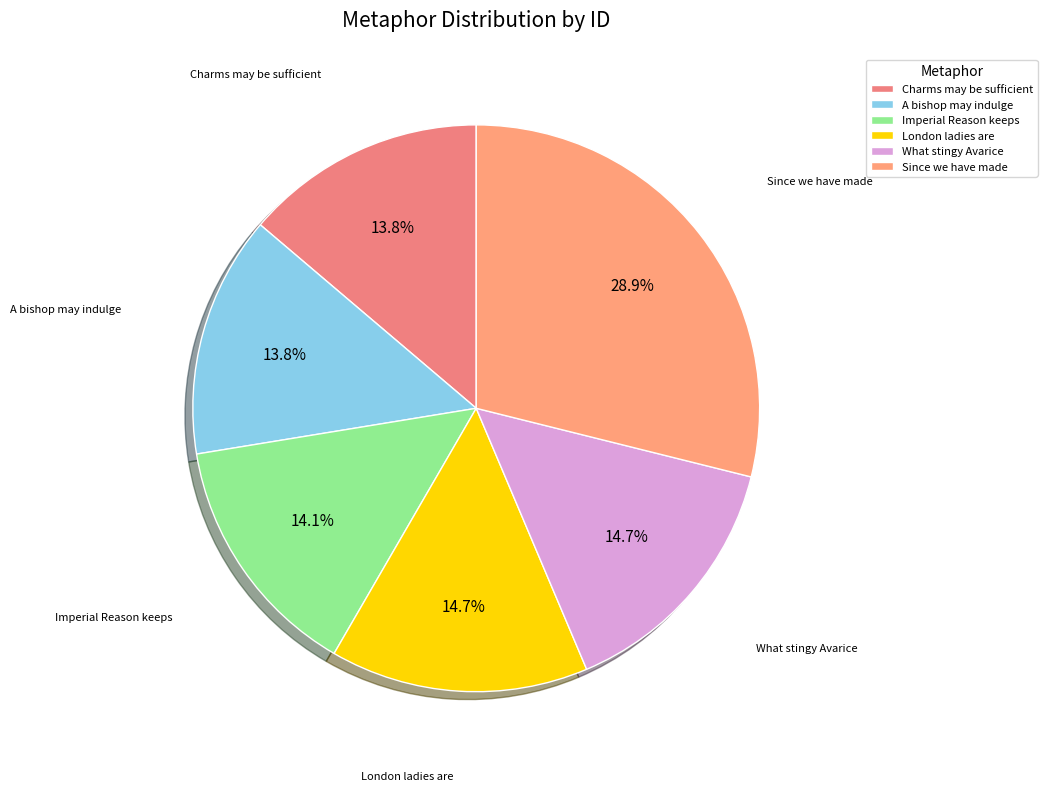

Do A bishop may indulge and Since we have made together represent more than half of the pie?

No